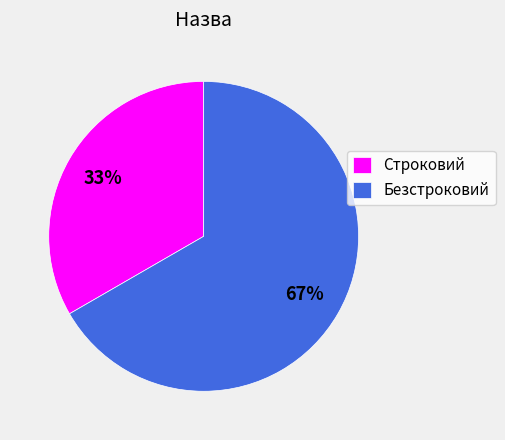

How many segments does this pie chart have?

2